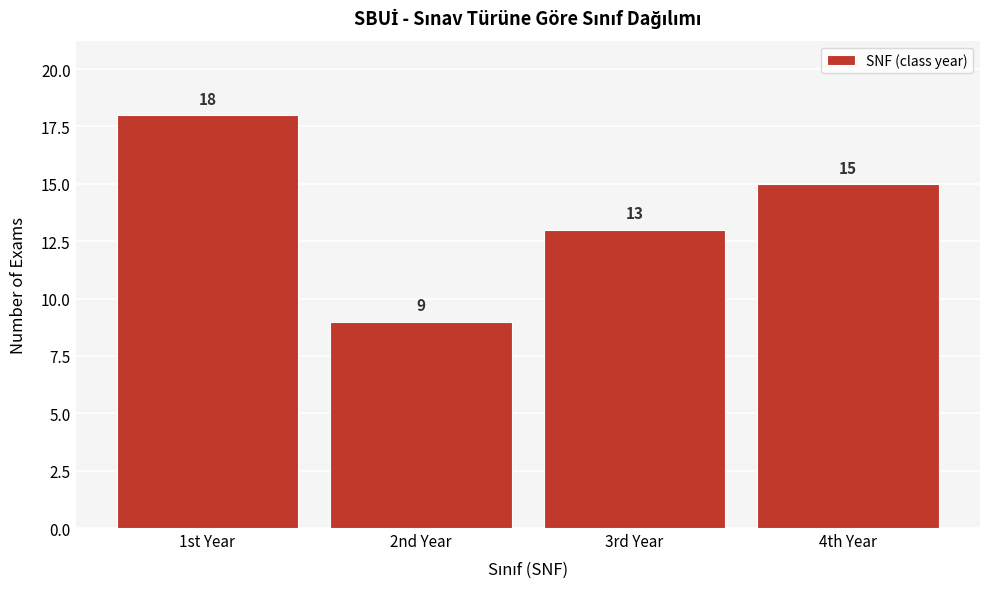

Reading left to right, list all the values displayed in this chart.

1st Year=18	2nd Year=9	3rd Year=13	4th Year=15